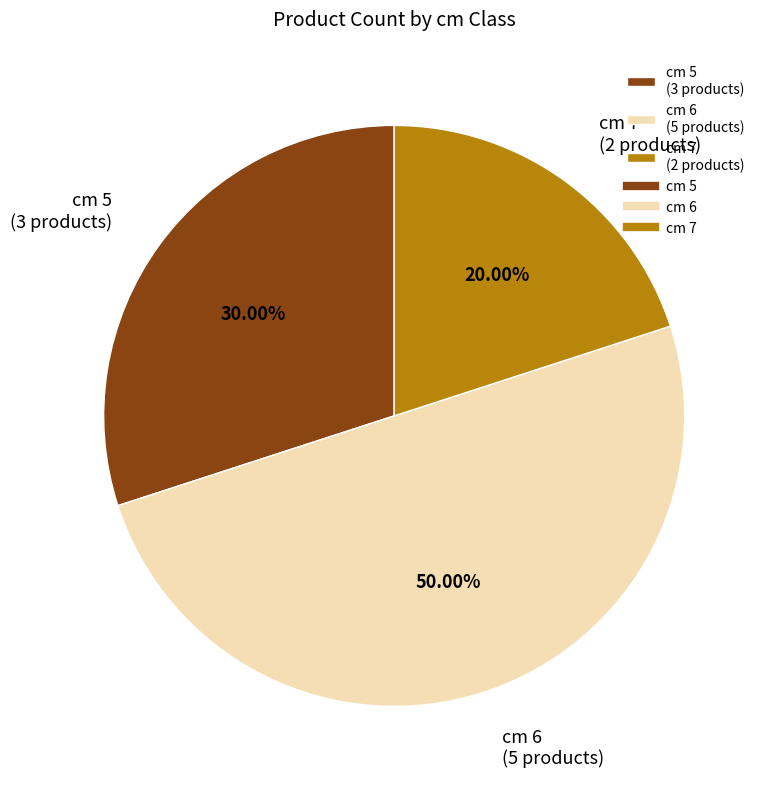

Rank the categories by value from highest to lowest.

cm 6 (5 products), cm 5 (3 products), cm 7 (2 products)